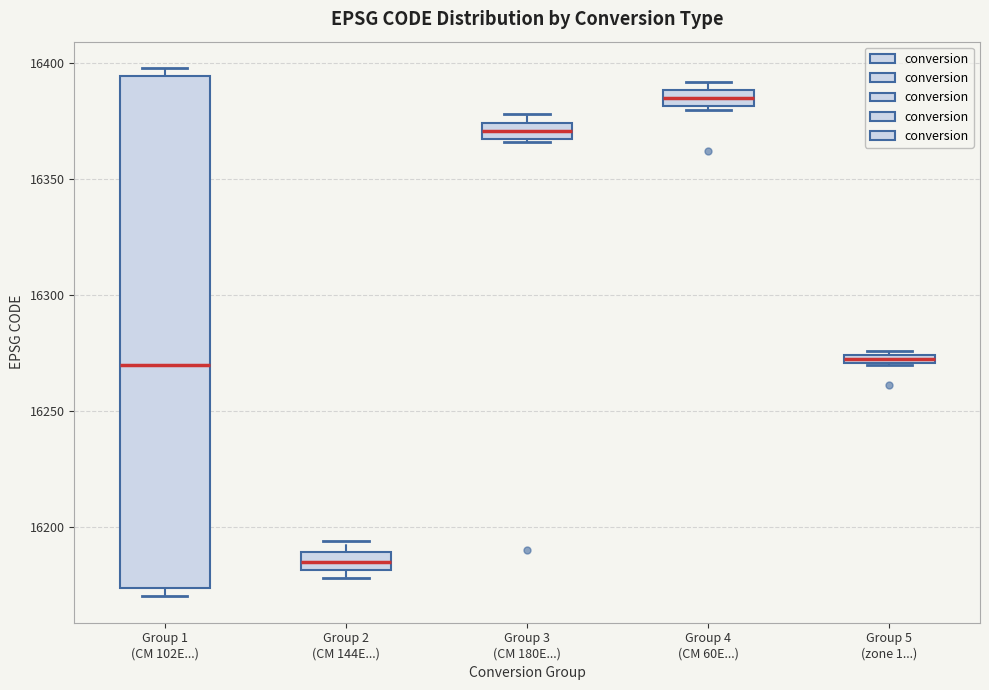

Where is the upper edge of the box for Group 4 (CM 60E...) on the y-axis? The values are not printed on the chart, so give them approximately, as read against the axis.

16390